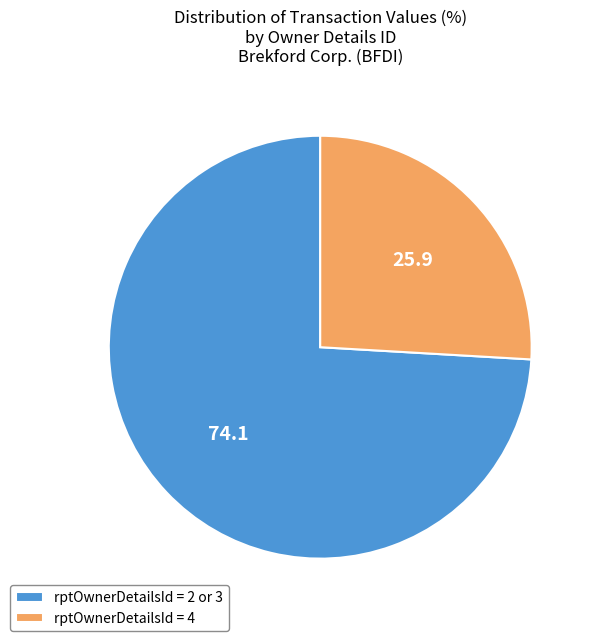

The rptOwnerDetailsId = 4 slice represents 34% of the pie. True or false?

False